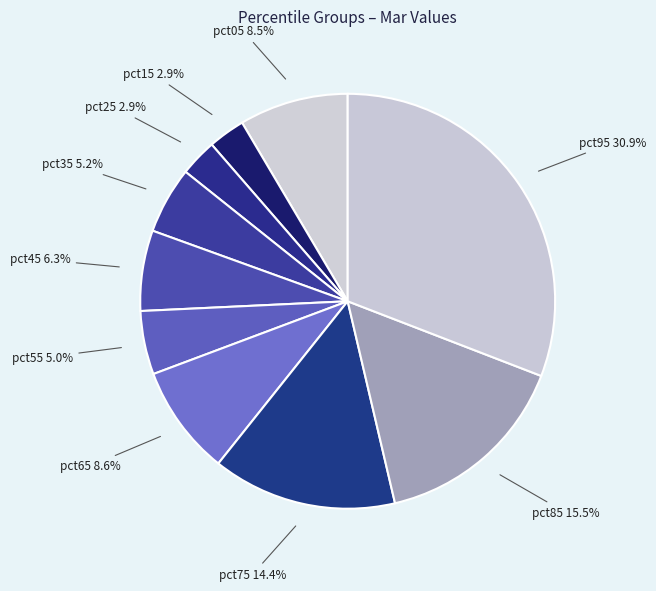

The pct45 slice represents 1% of the pie. True or false?

False